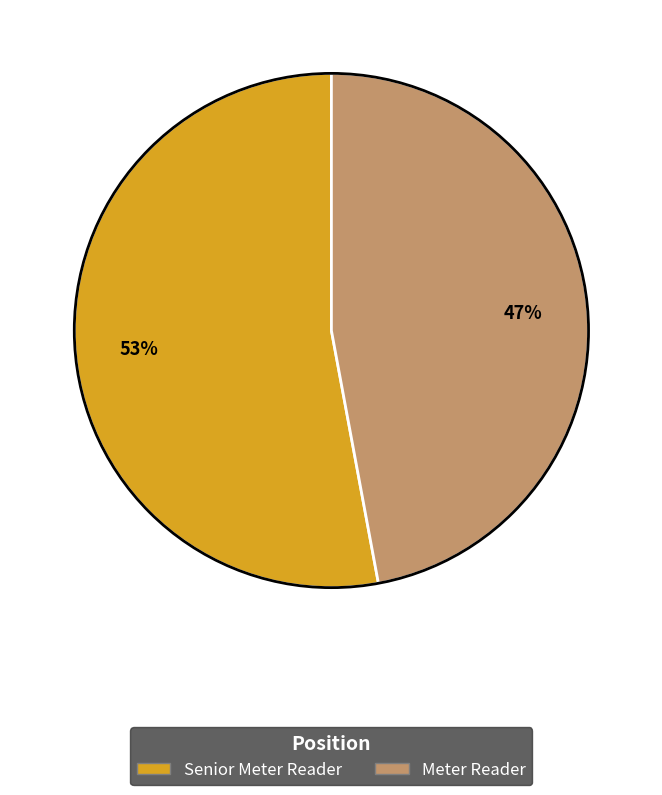

What percentage is the Meter Reader slice, to the nearest percent?

47%